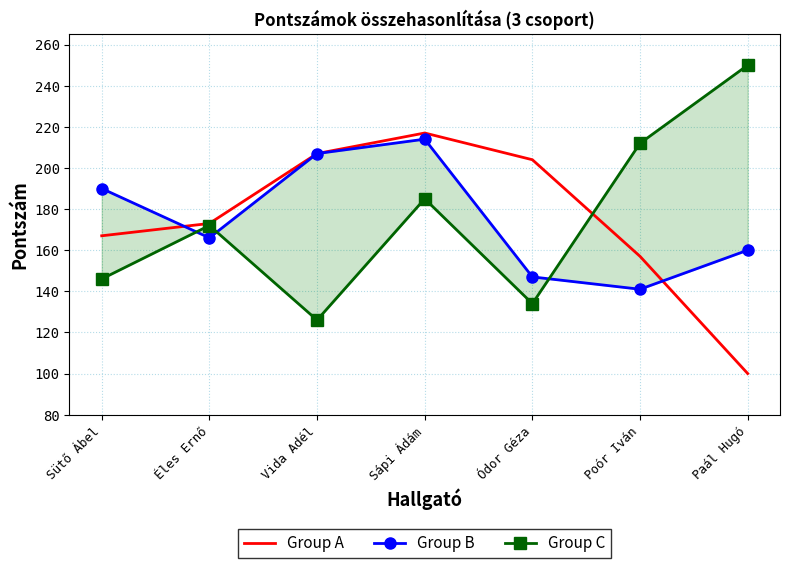

Reading left to right, list all the values displayed in this chart.

Group A: Sütő Ábel=167	Éles Ernő=173	Vida Adél=207	Sápi Ádám=217	Ódor Géza=204	Poór Iván=157	Paál Hugó=100
Group B: Sütő Ábel=190	Éles Ernő=166	Vida Adél=207	Sápi Ádám=214	Ódor Géza=147	Poór Iván=141	Paál Hugó=160
Group C: Sütő Ábel=146	Éles Ernő=172	Vida Adél=126	Sápi Ádám=185	Ódor Géza=134	Poór Iván=212	Paál Hugó=250